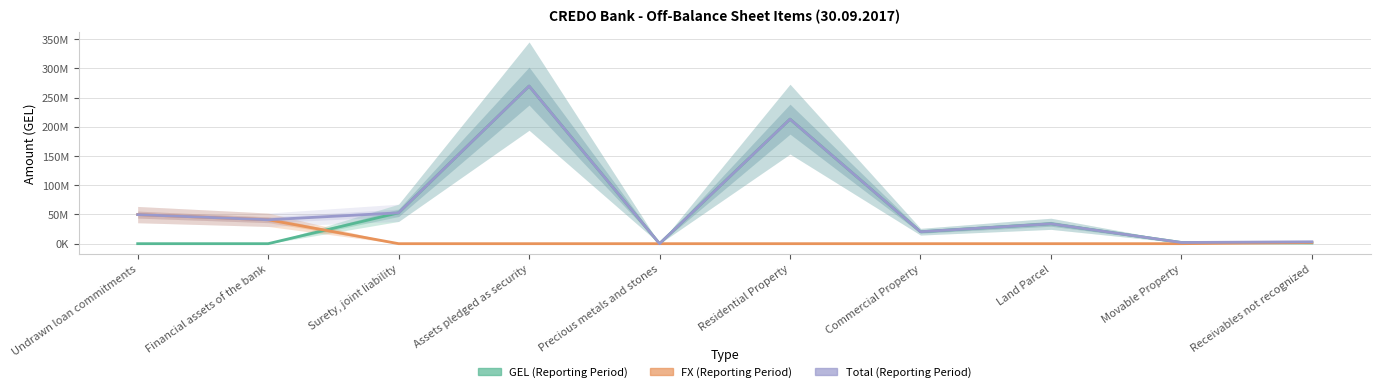

Which series ends up on top after the final intersection of FX (Reporting Period) and GEL (Reporting Period)?

FX (Reporting Period)